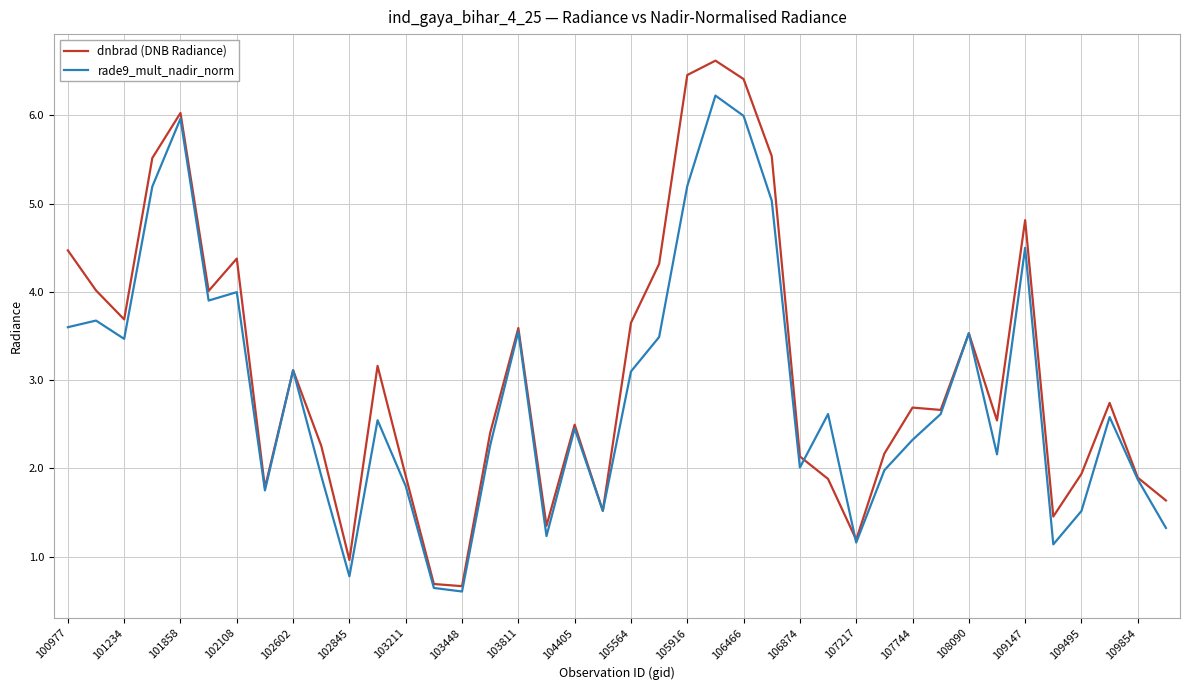

What is the lowest value of the dnbrad (DNB Radiance) series?

0.7